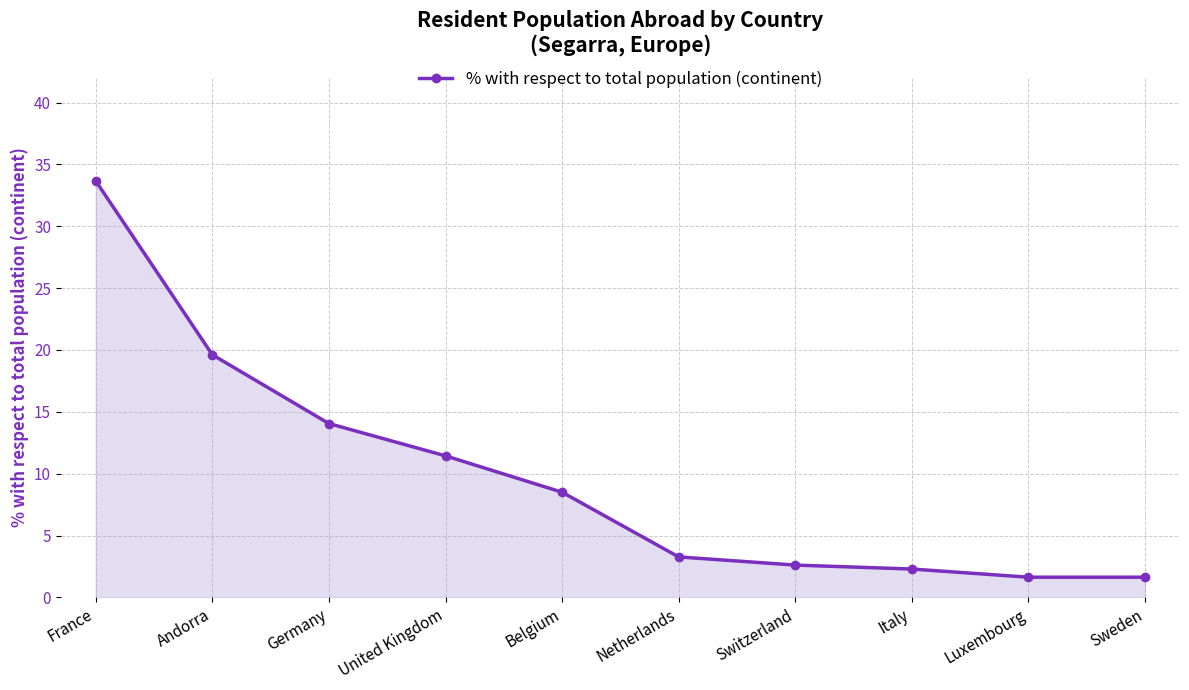

What is the ratio of the value at United Kingdom to the value at Belgium?

1.3